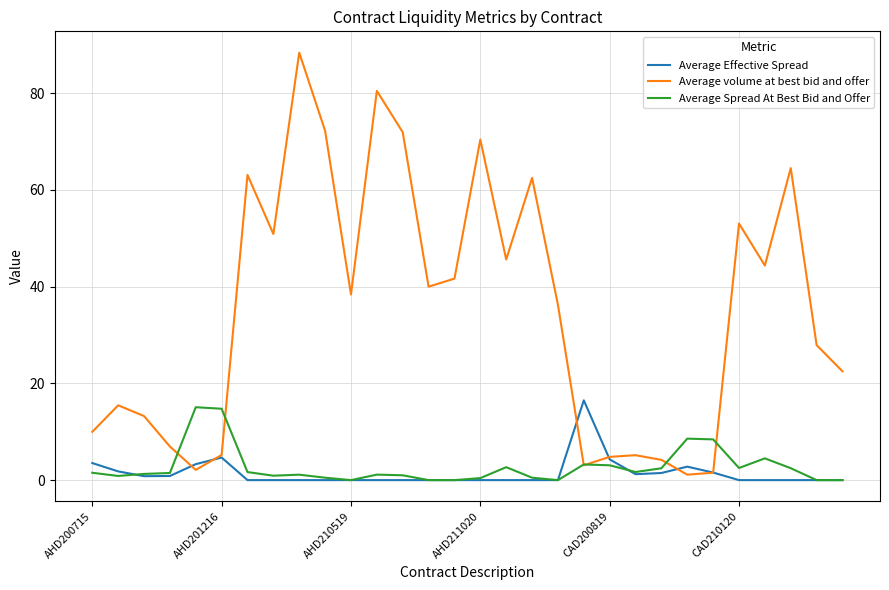

Which series has the largest total across all categories?

Average volume at best bid and offer